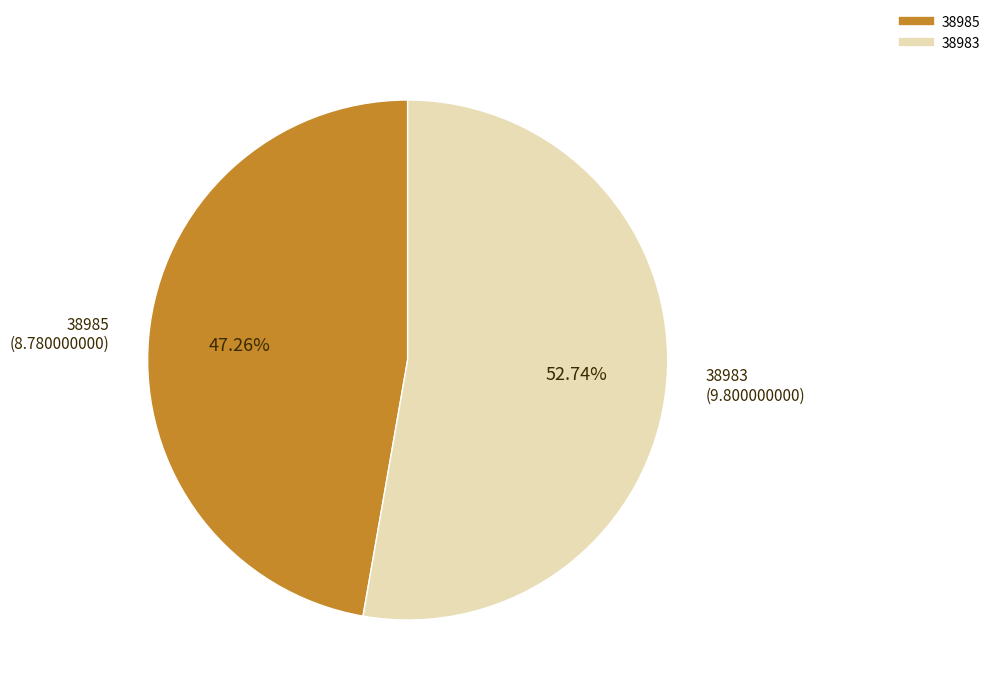

What is the majority slice?

38983